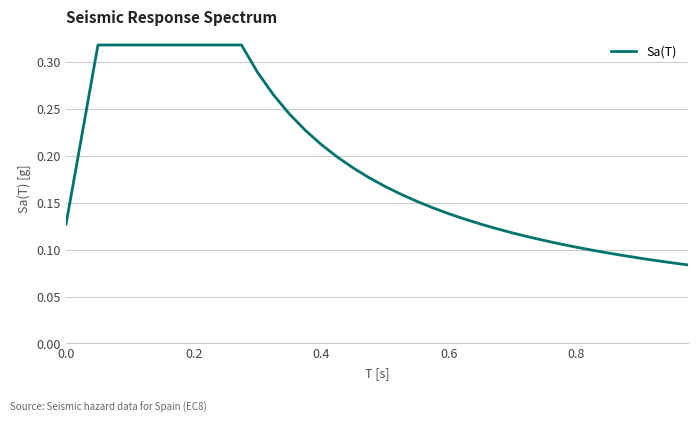

How many lines are shown in the chart?

1